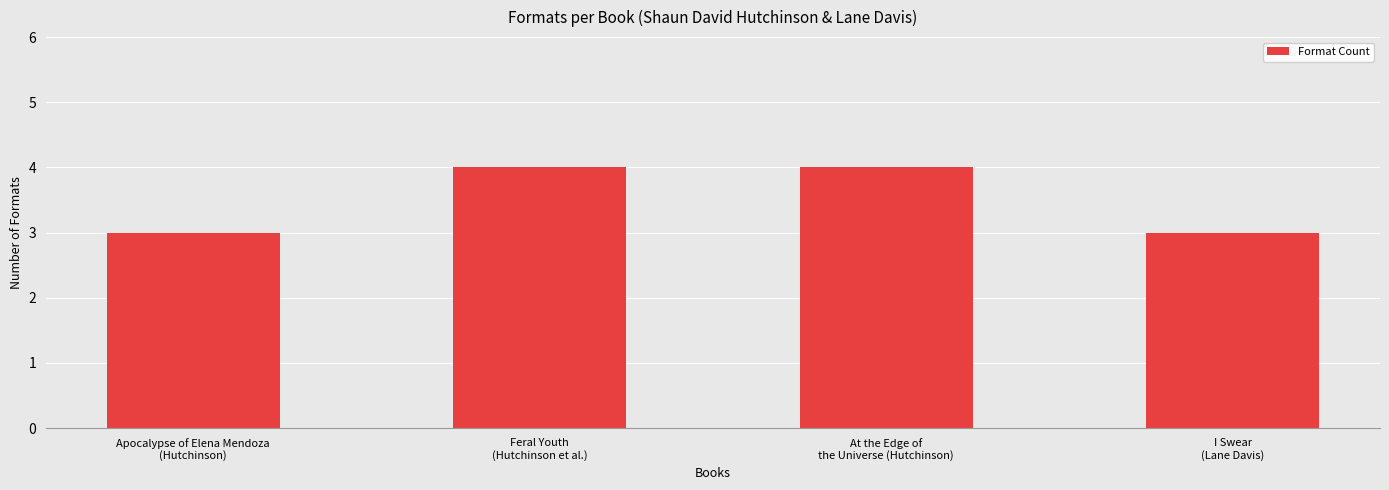

Count the values in the range 3 to 4.

4